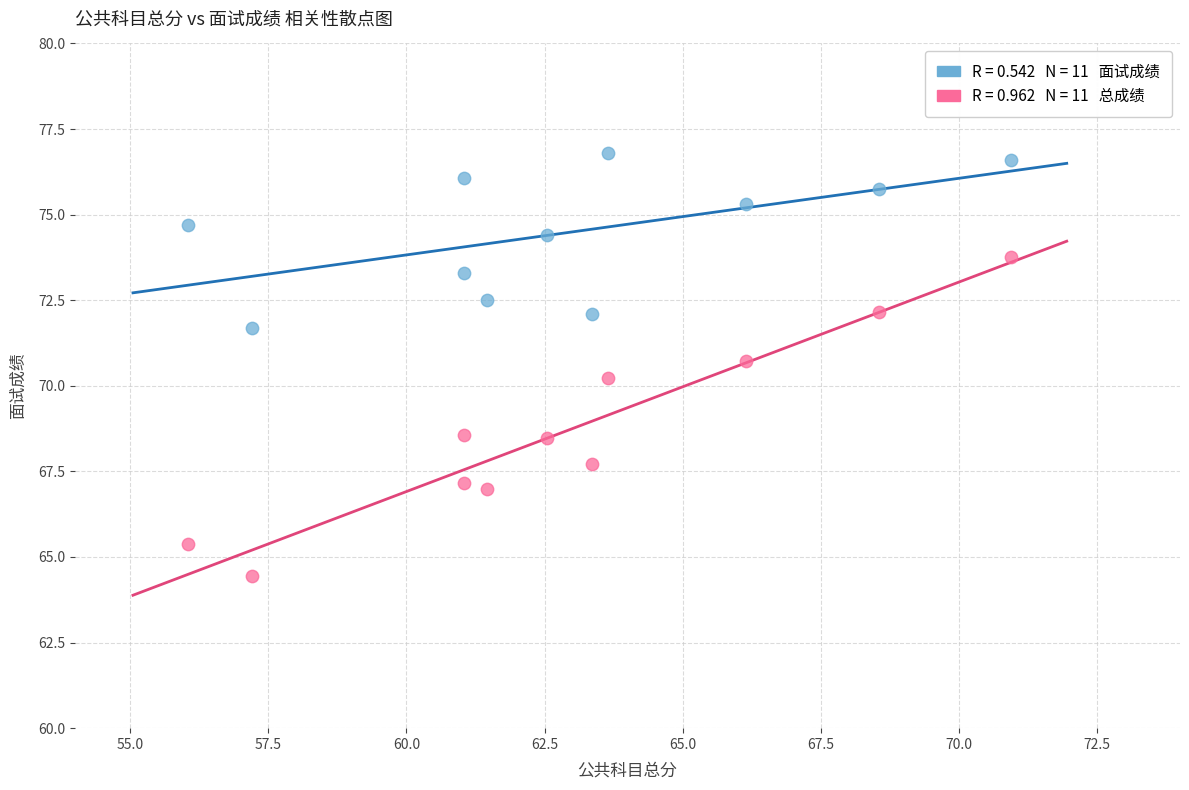

Across all series, what Y value is closest to 70?

70.2